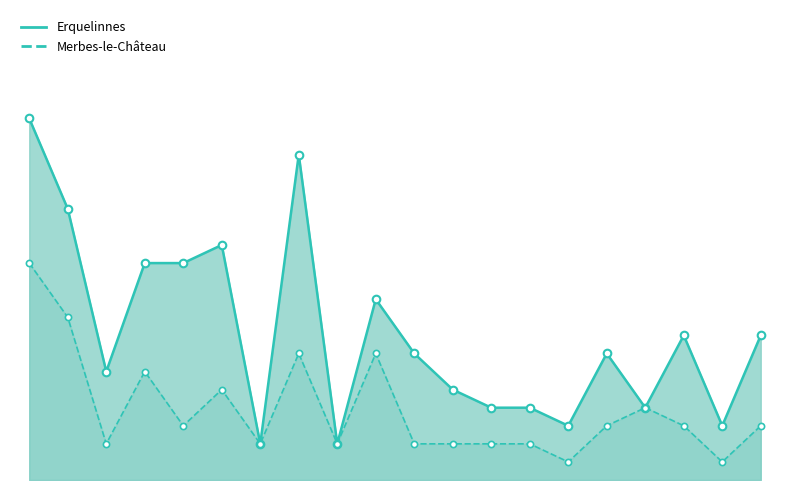

What is the total value across all series at 3?

14